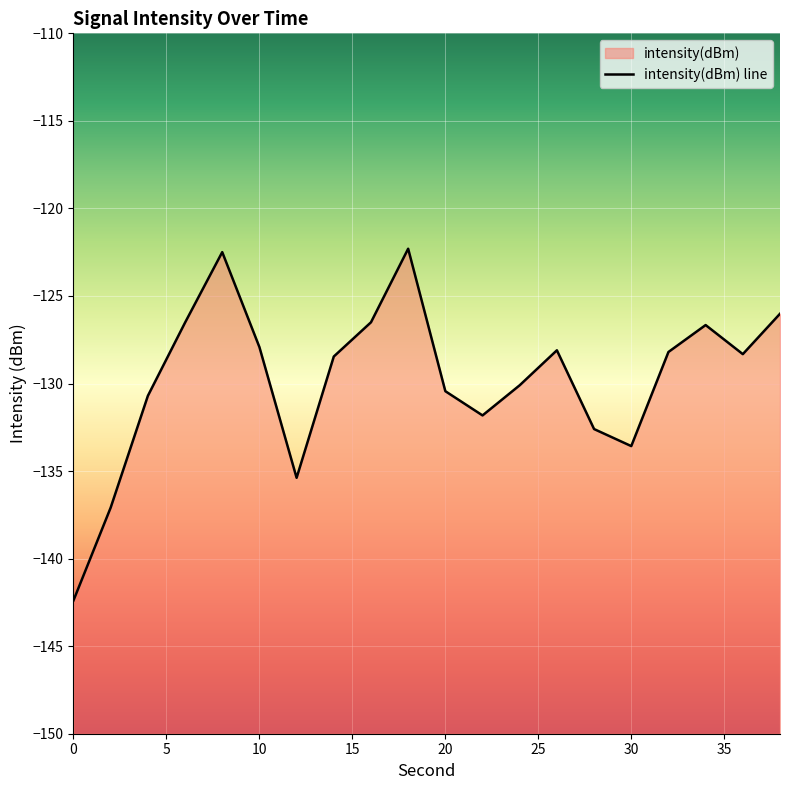

At which category does the data reach its first local valley?

12